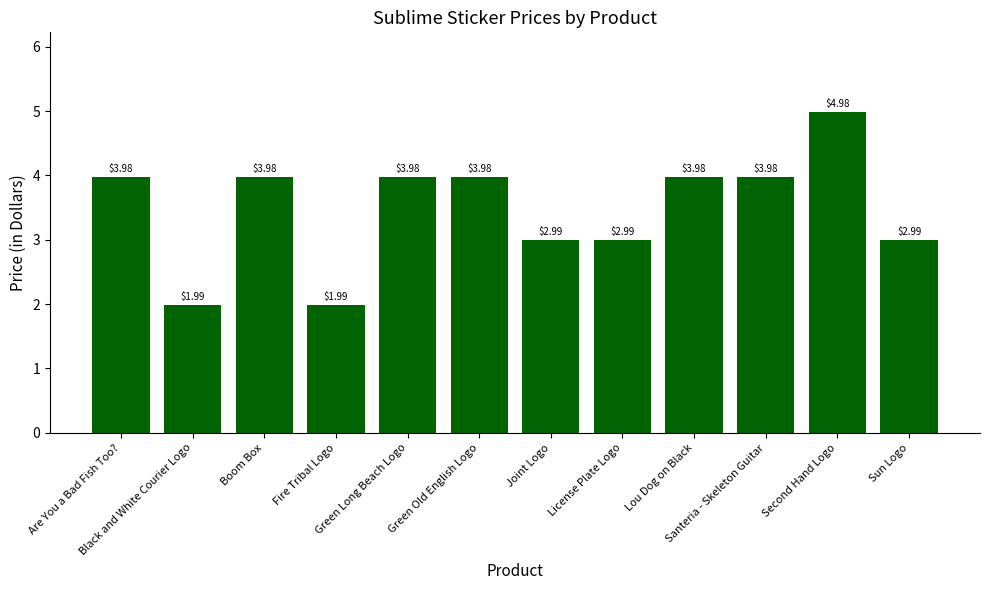

What is the sum of all values?

41.8